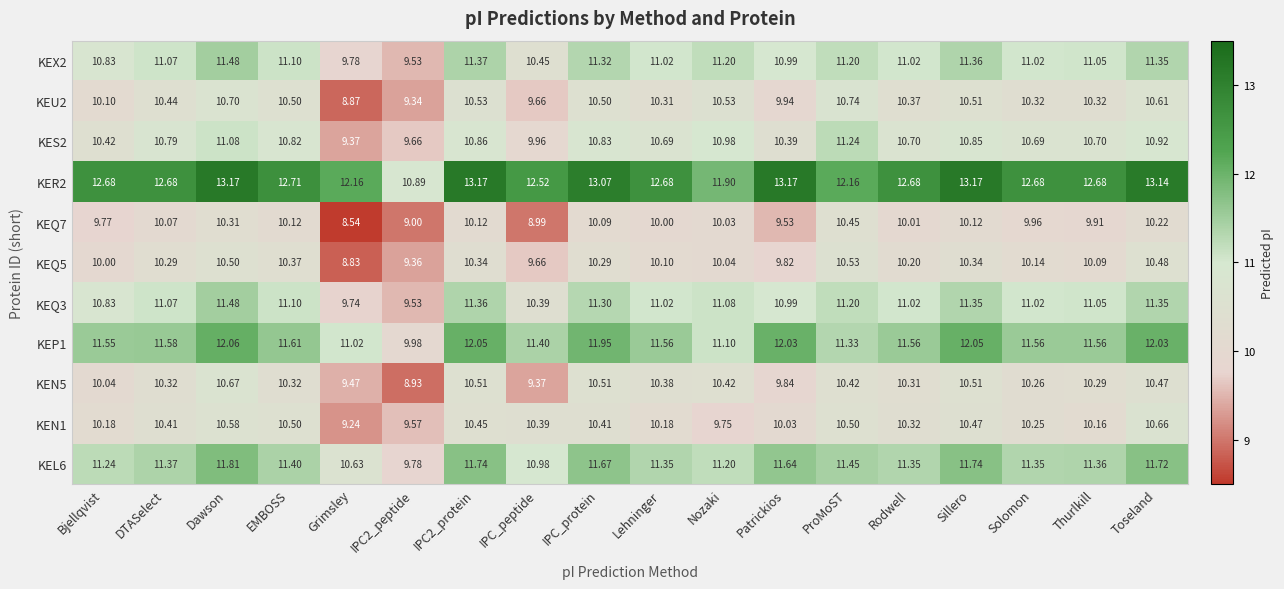

What is the smallest value displayed?

8.5